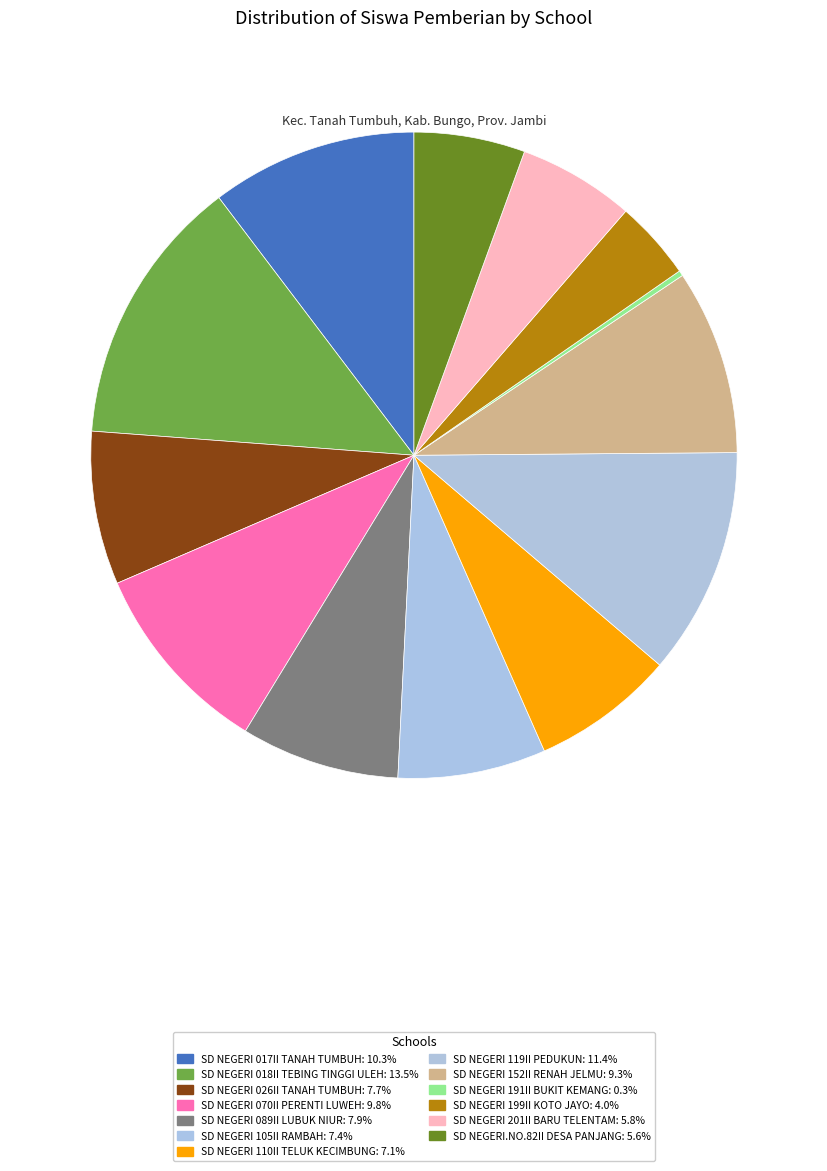

To the nearest percent, what percentage of the pie is SD NEGERI 199II KOTO JAYO?

4%